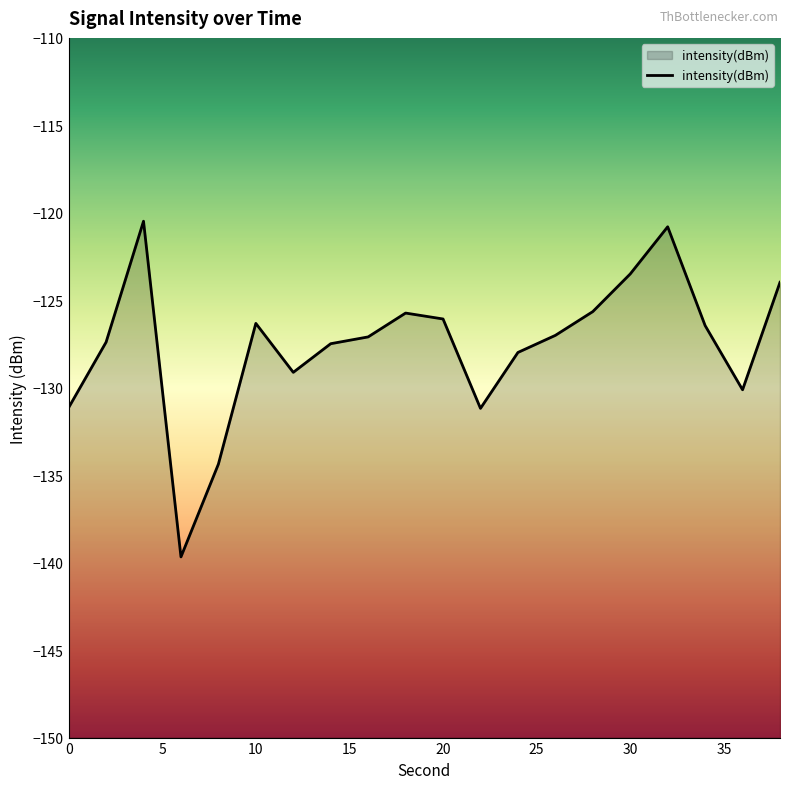

The chart shows a value of -126.1 at 20. True or false?

True